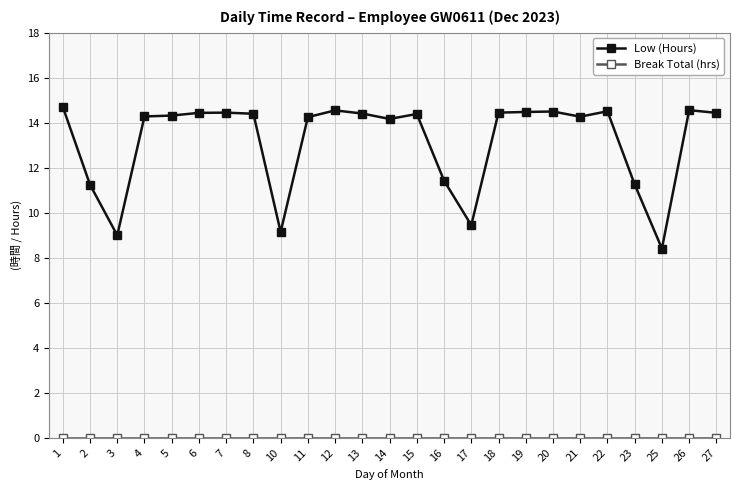

Where is the first local minimum for Low (Hours)?

3